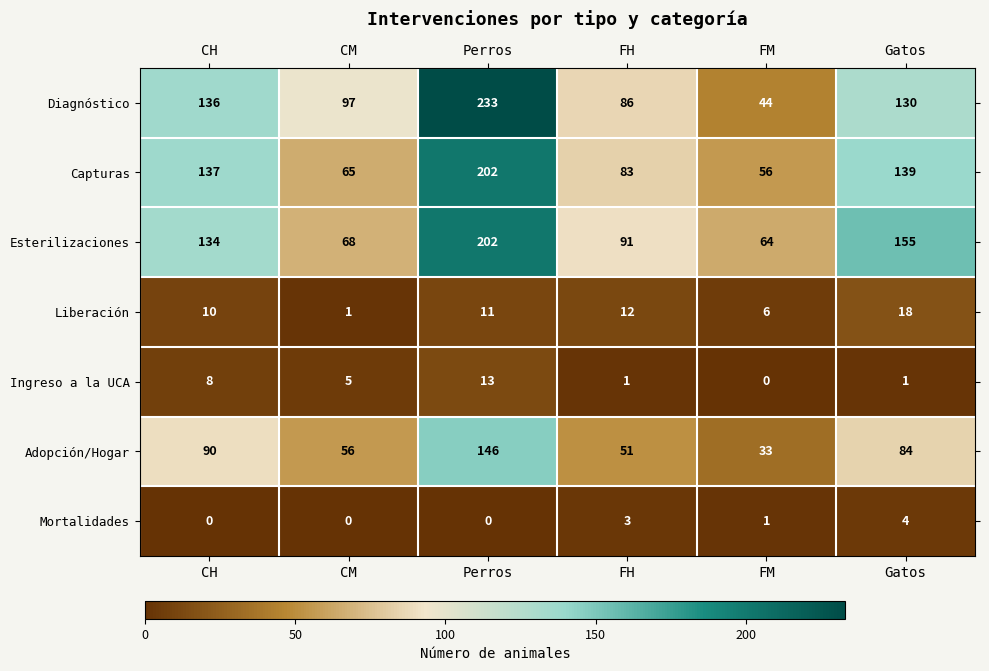

Count the number of data series in this chart.

7